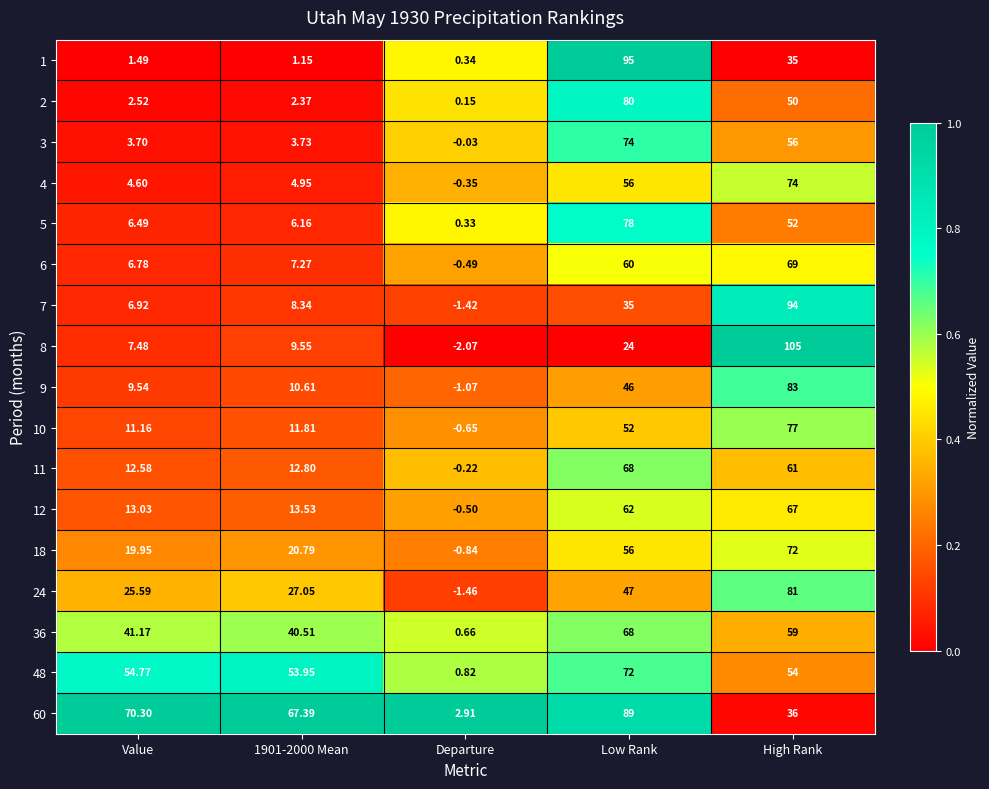

Is the value of 48 at Value greater than the value of 5 at 1901-2000 Mean?

Yes